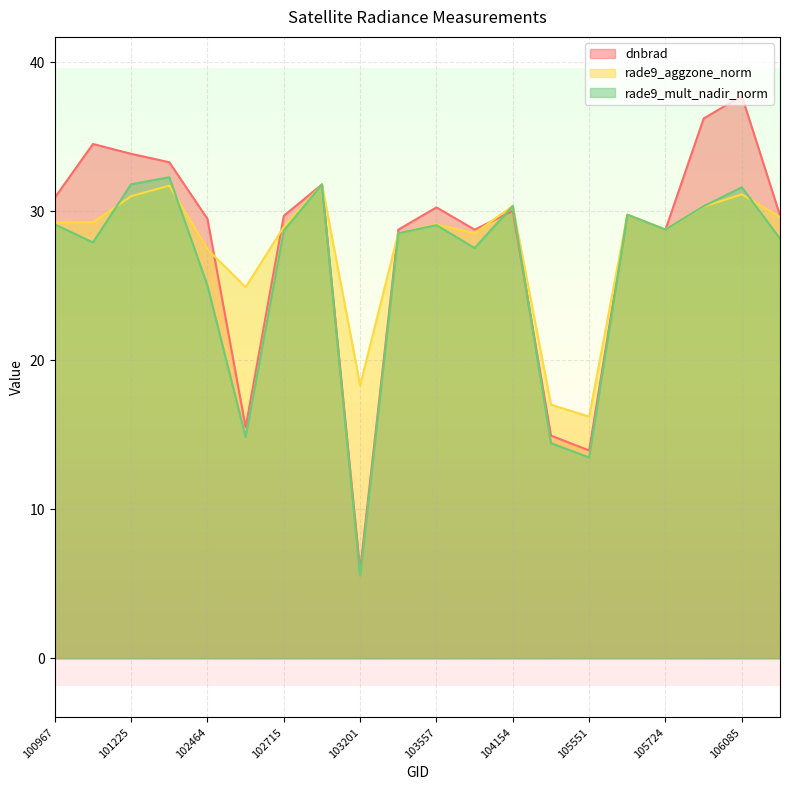

Which series has the largest range (max minus min)?

dnbrad